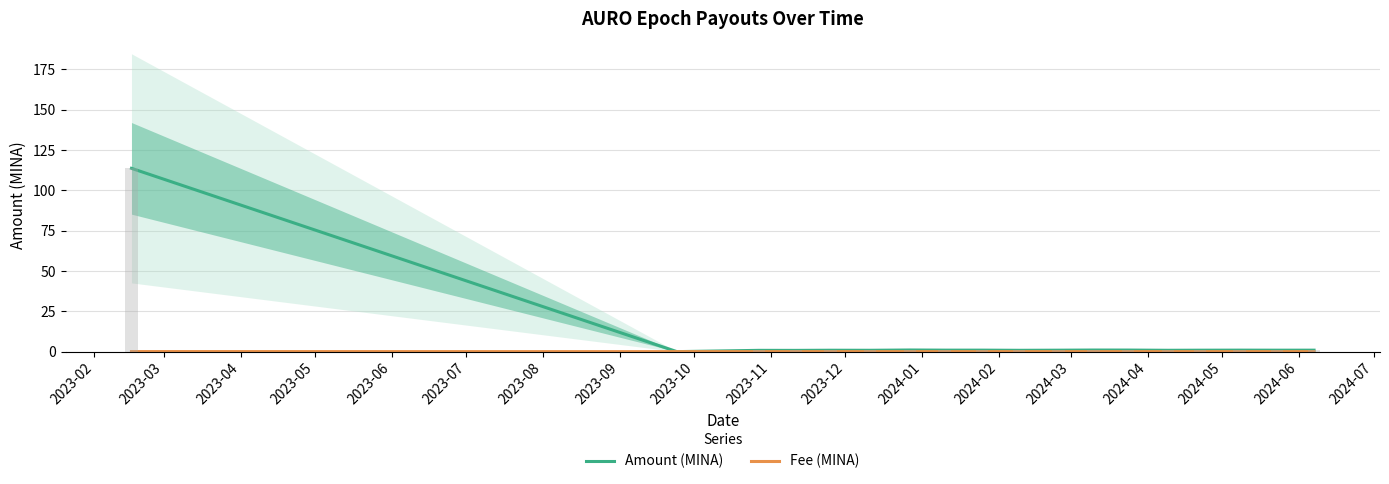

Reading left to right, list all the values displayed in this chart.

Amount (MINA): 113.7	0.0	0.8	0.8	0.9	0.8	1.0	0.9	0.9	0.8	0.9	1.0	1.0	0.8	0.9	0.9	0.9	0.9
Fee (MINA): 0.1	0.0	0.0	0.0	0.0	0.0	0.0	0.0	0.0	0.0	0.0	0.0	0.0	0.0	0.0	0.0	0.0	0.0